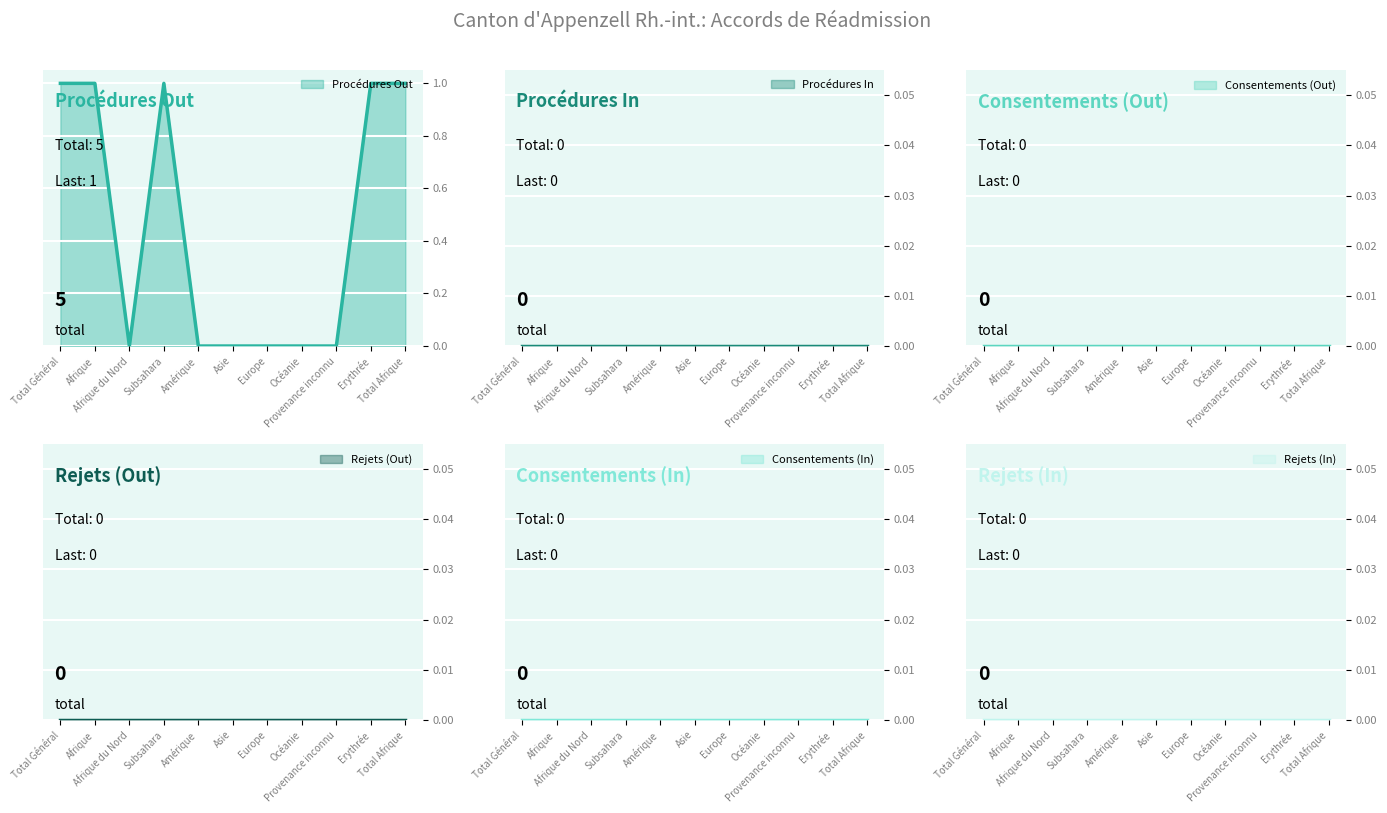

Rank the series by their maximum value, from lowest to highest.

Procédures In, Consentements (Out), Rejets (Out), Consentements (In), Rejets (In), Procédures Out